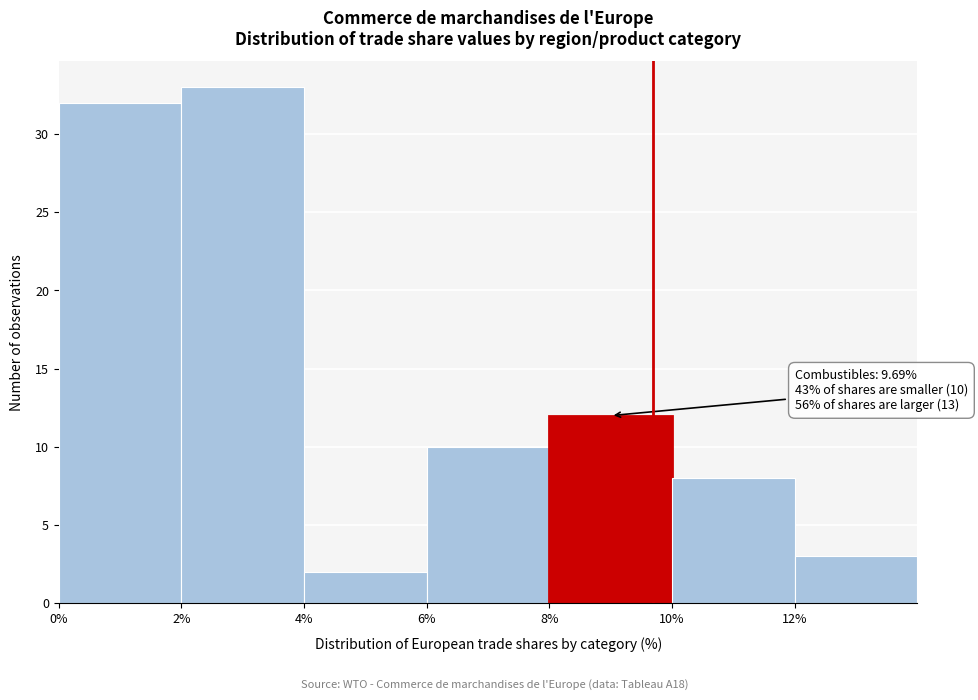

Which range on the x-axis has the tallest bar?

2 to 4